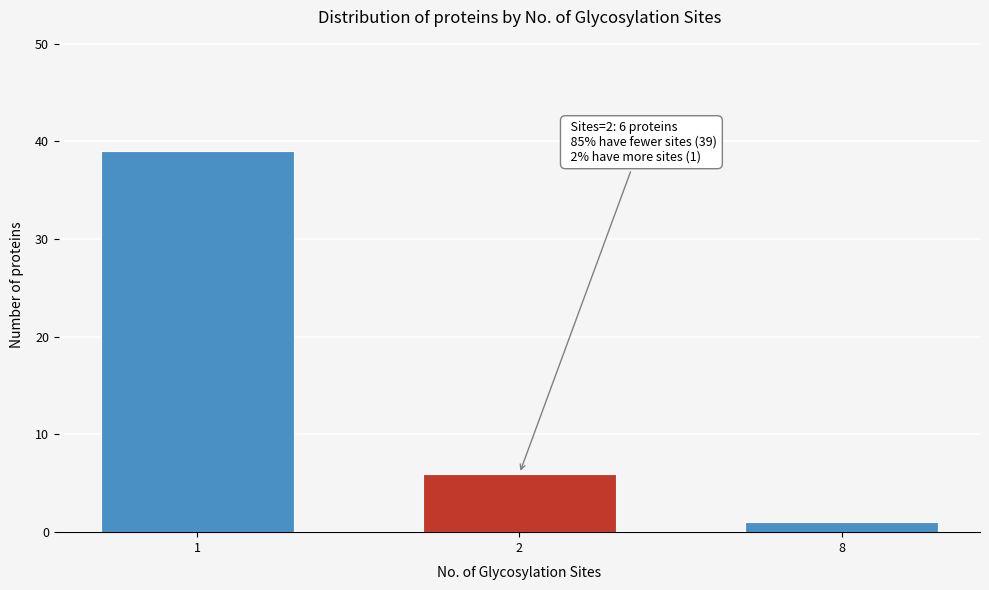

Reading left to right, what are all the values shown in this chart?

39	6	1